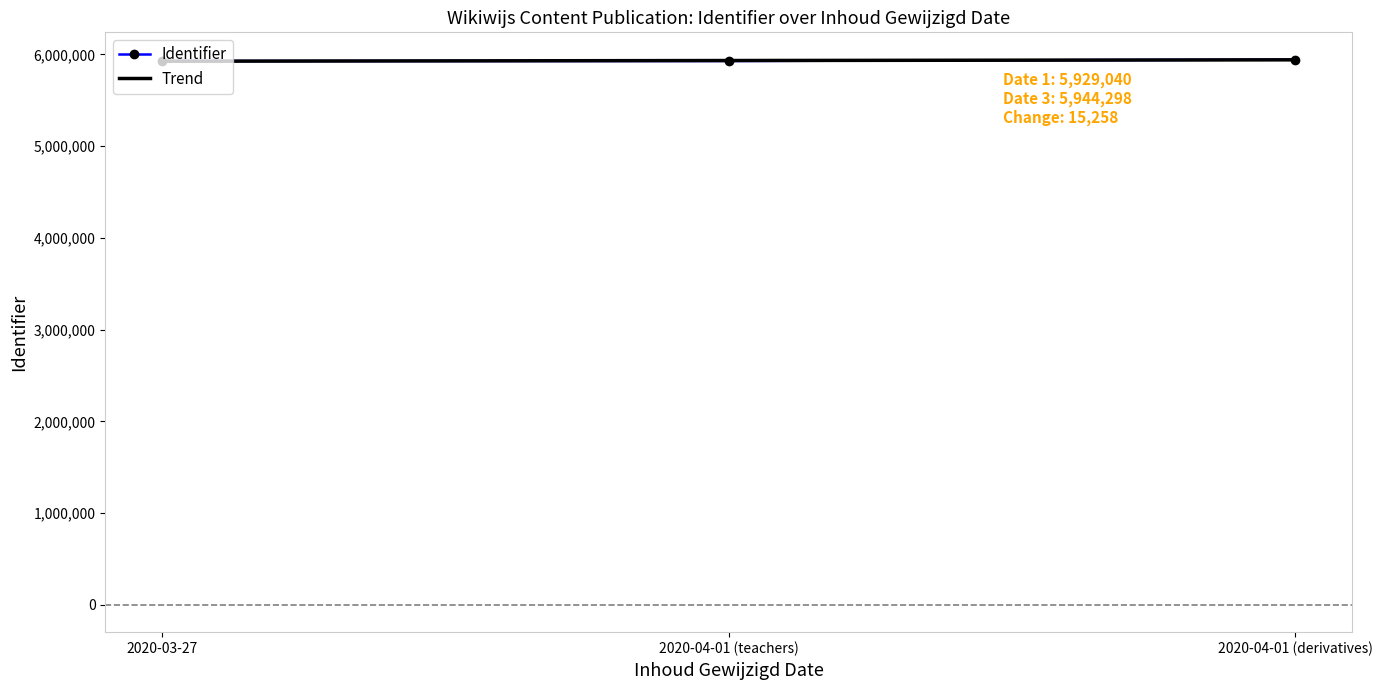

How many data points are less than 5929134?

1